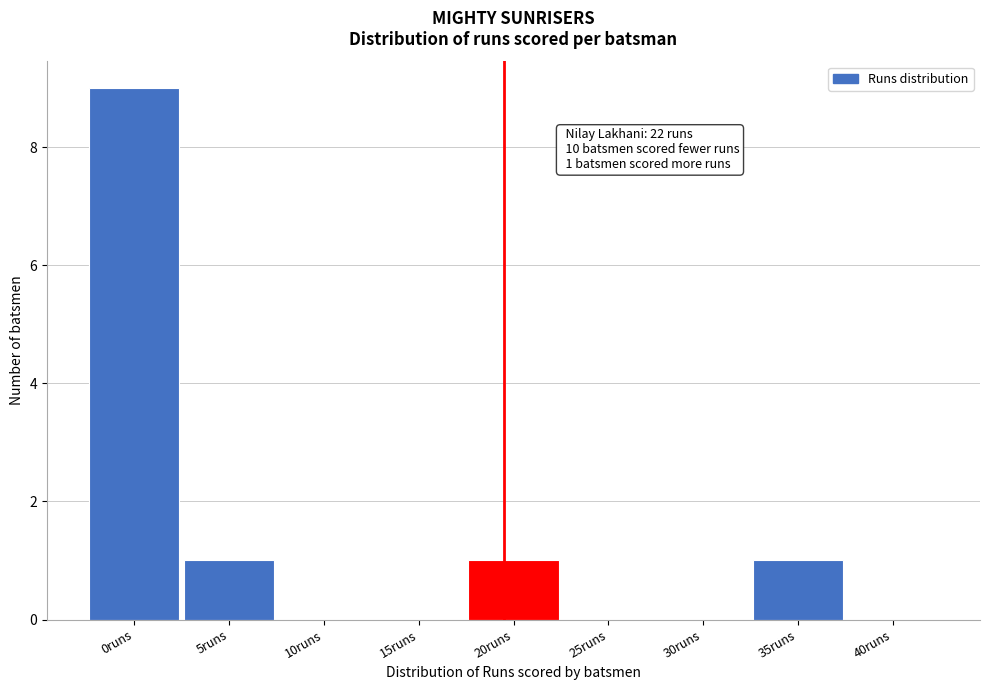

Reading left to right, extract all data points from this chart.

0runs=9	5runs=1	10runs=0	15runs=0	20runs=1	25runs=0	30runs=0	35runs=1	40runs=0